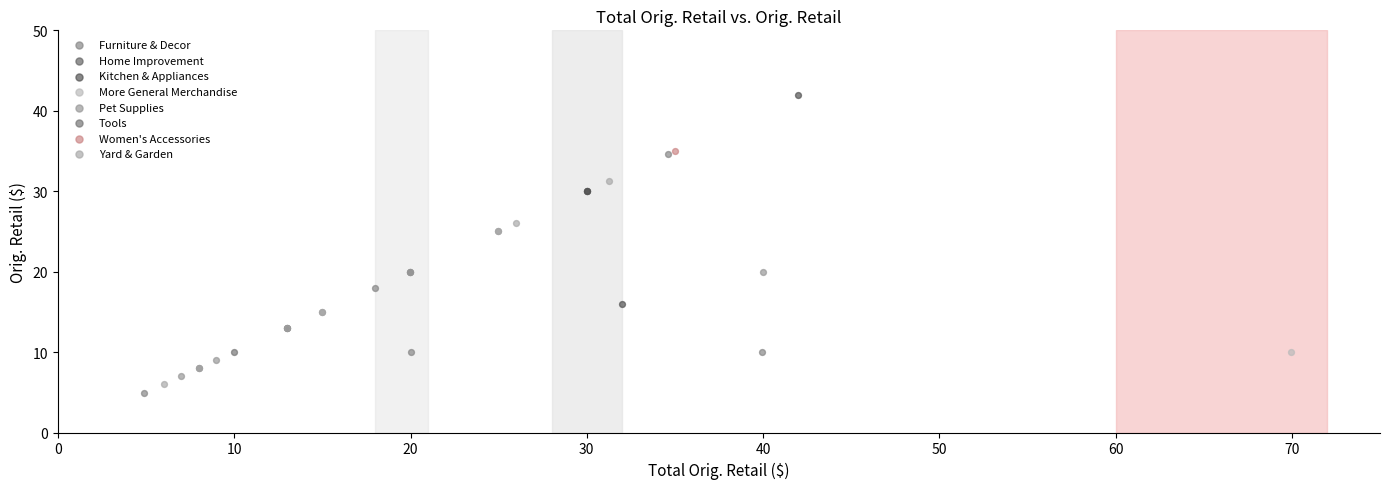

What are all the series names shown in the legend?

Furniture & Decor, Home Improvement, Kitchen & Appliances, More General Merchandise, Pet Supplies, Tools, Women's Accessories, Yard & Garden